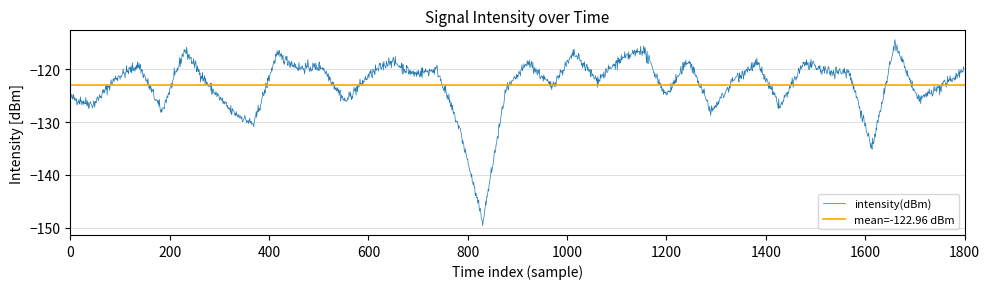

How many points are higher than both their immediate neighbors (excluding endpoints)?

13